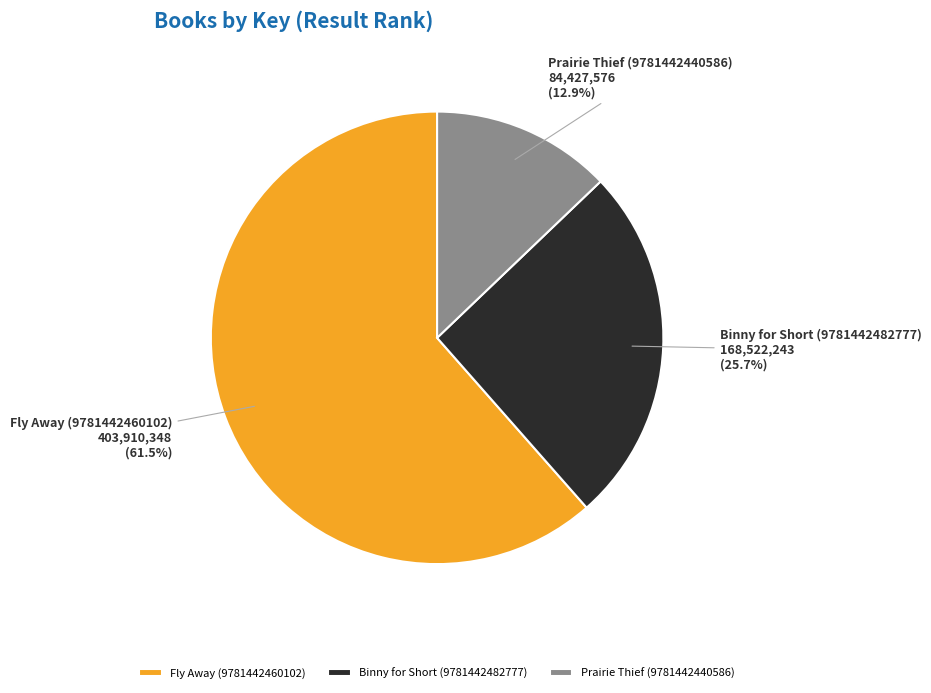

Approximately how many times larger is the value at Fly Away (9781442460102) compared to Prairie Thief (9781442440586)?

4.8